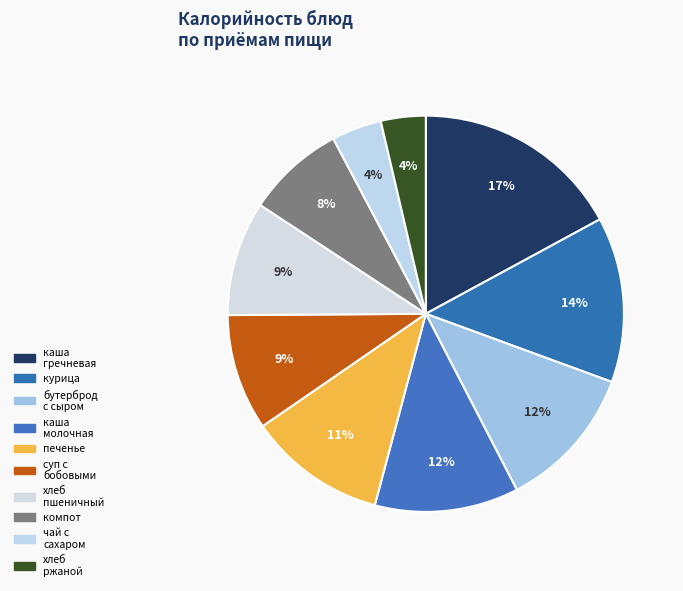

To the nearest percent, what portion does суп с бобовыми represent?

9%